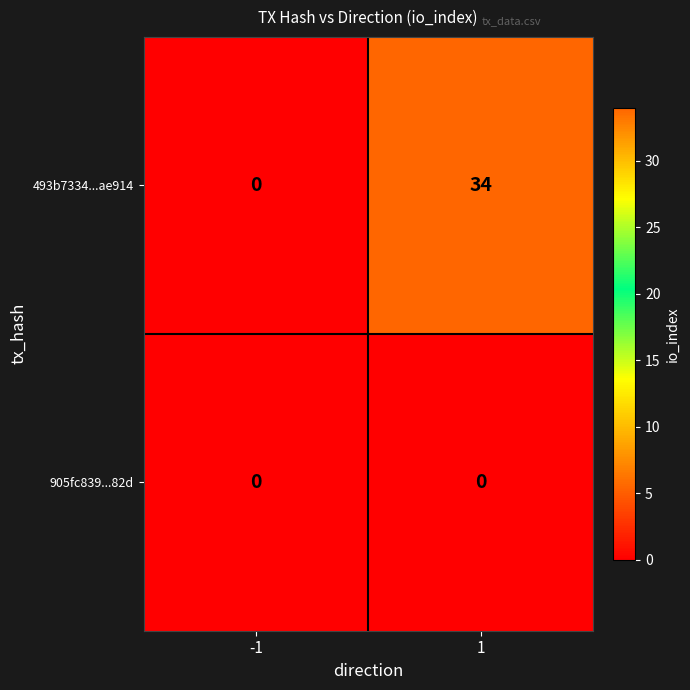

Rank the series by their average value, from highest to lowest.

493b7334...ae914, 905fc839...82d